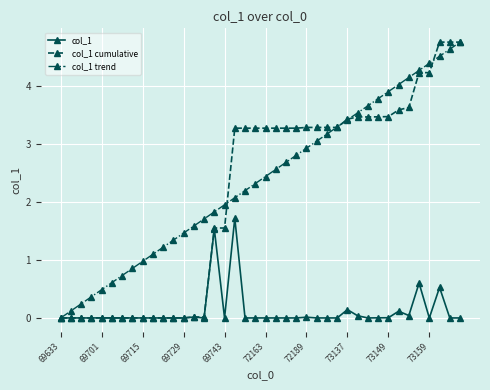

Which series has the largest total across all categories?

col_1 trend